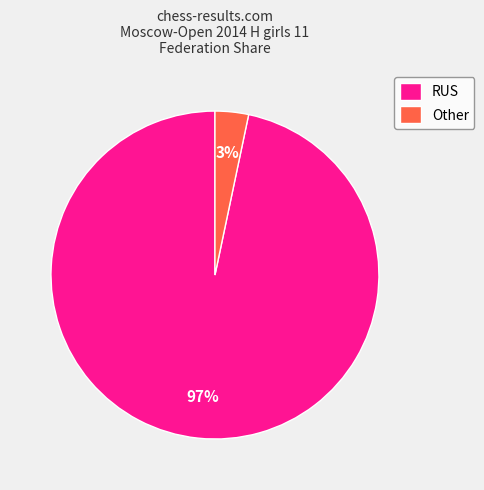

To the nearest percent, what portion does Other represent?

3%